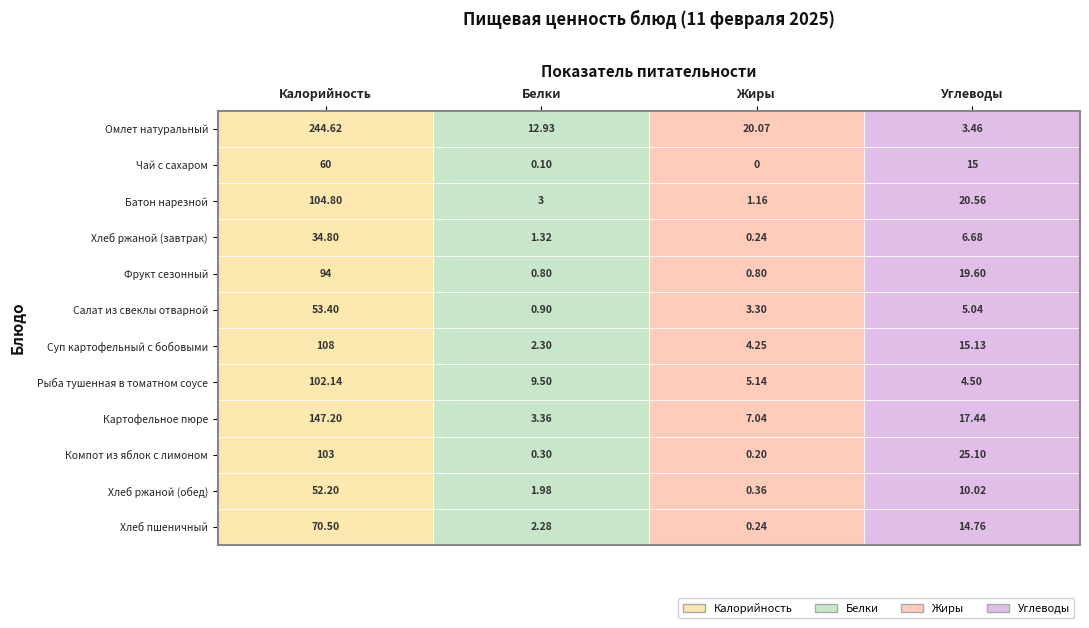

How many data points does each series have?

4